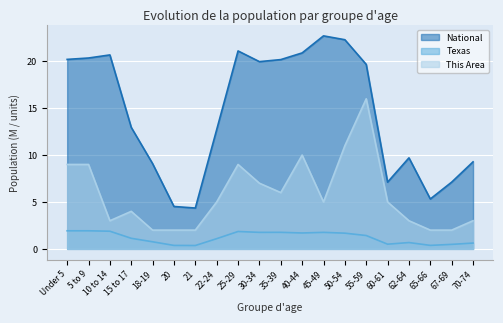

At which category is the sum across all series the highest?

55-59